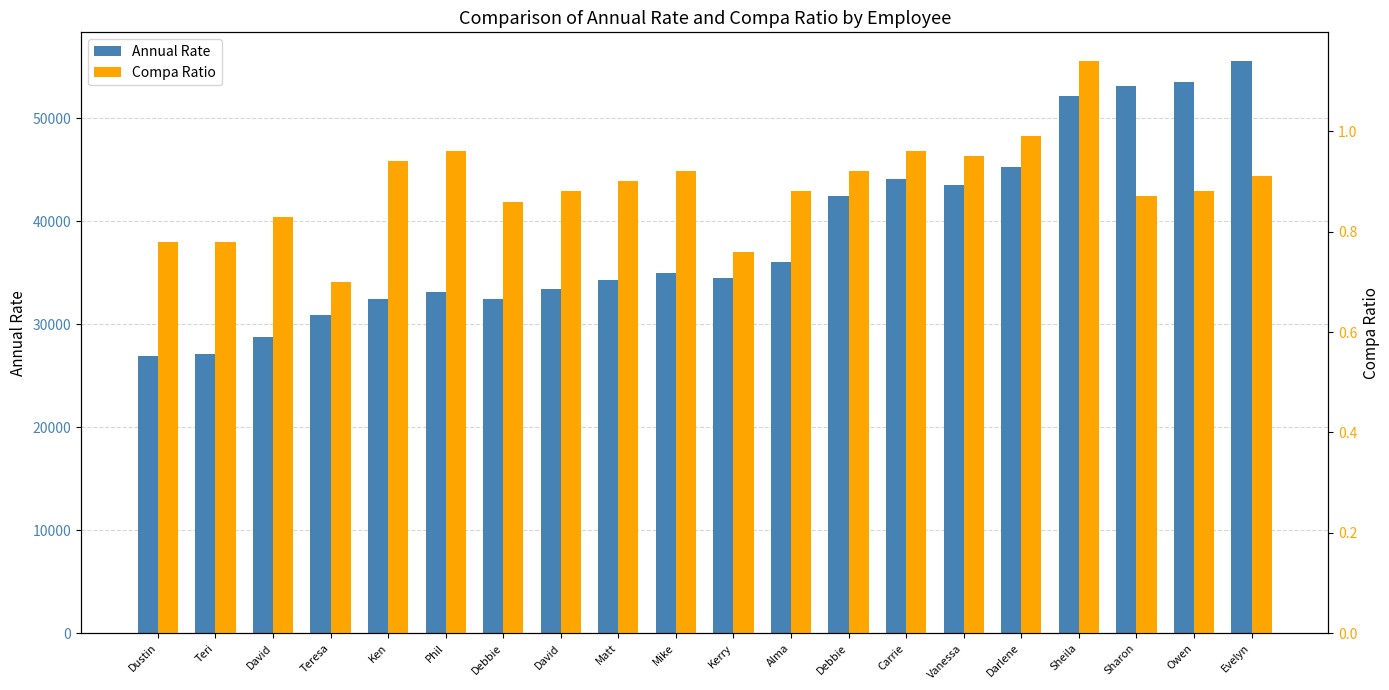

What is the difference between the maximum and second lowest values in the Compa Ratio series?

0.4